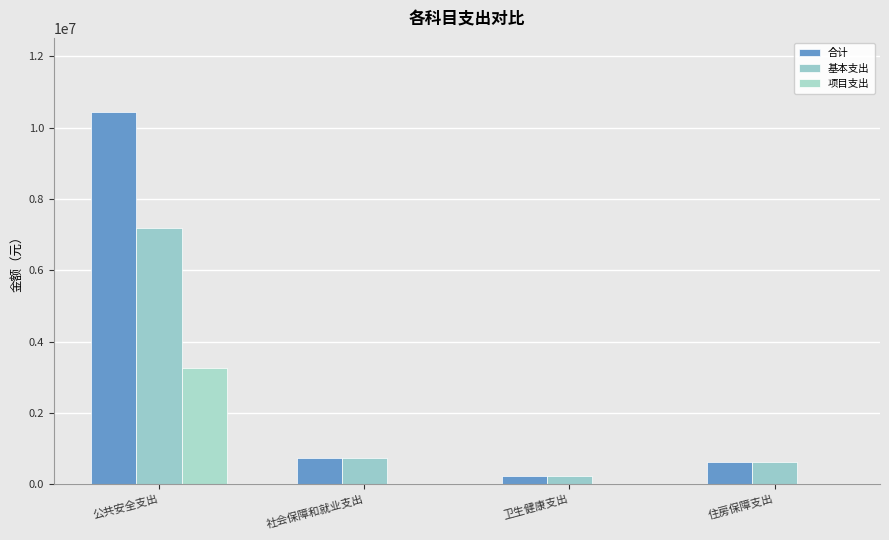

True or false: 项目支出 has a value of 0.0 at 社会保障和就业支出.

True